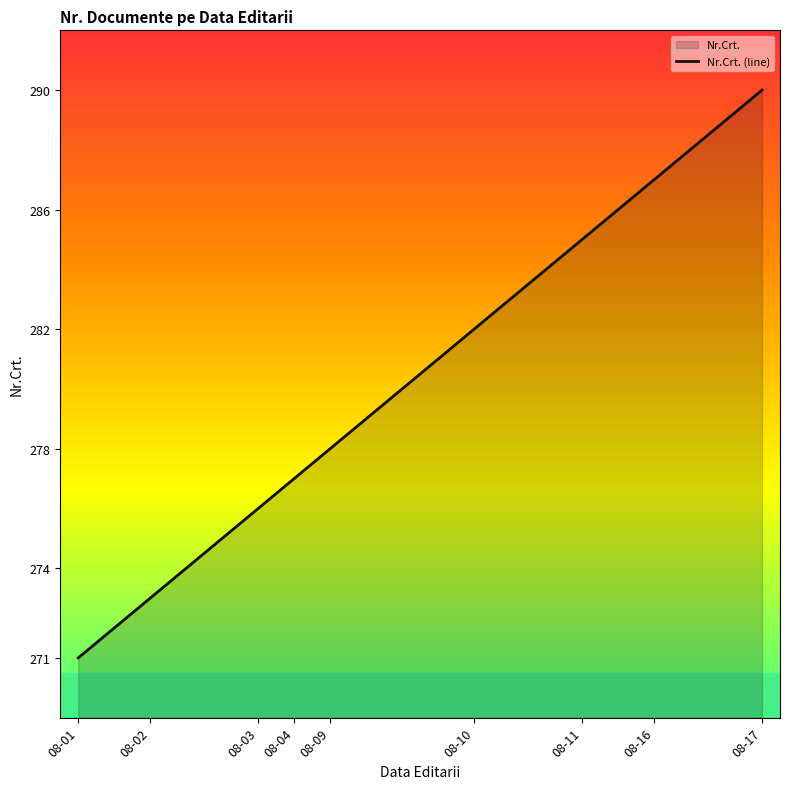

At which category does the chart reach its minimum across all series?

08-01